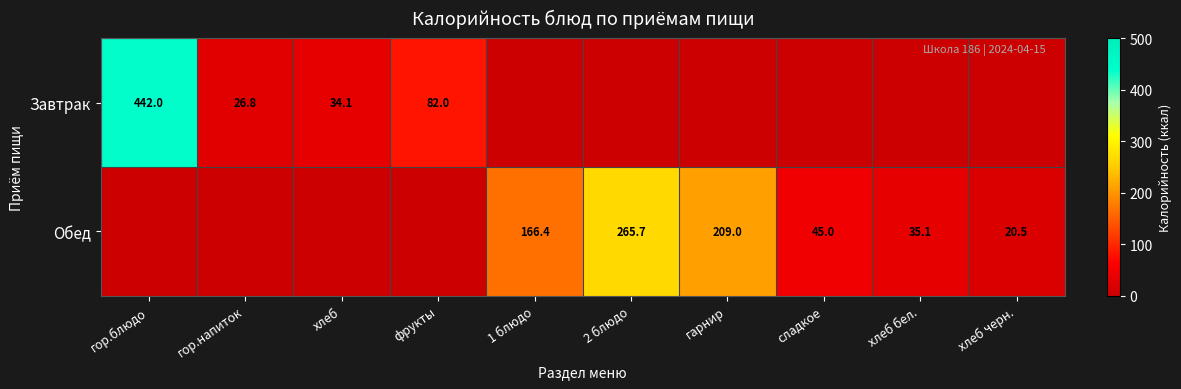

True or false: Завтрак has a value of 442.0 at гор.блюдо.

True